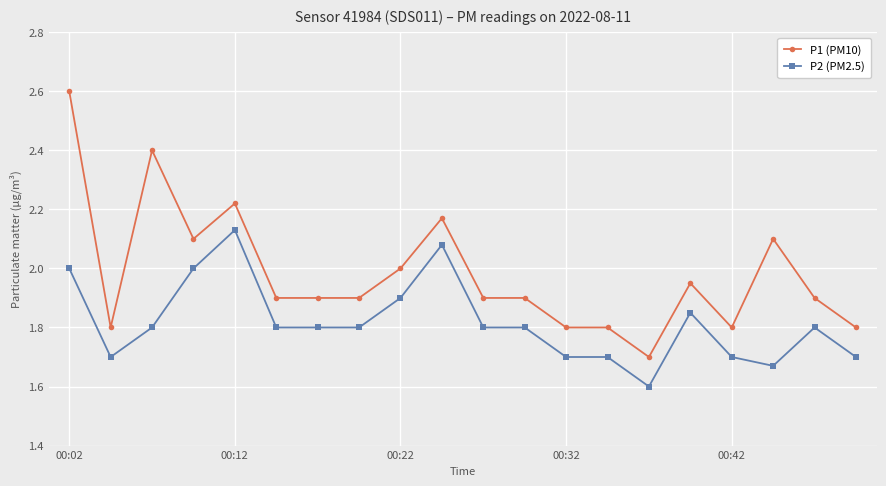

True or false: P2 (PM2.5) has more than 0 interior local peaks.

True